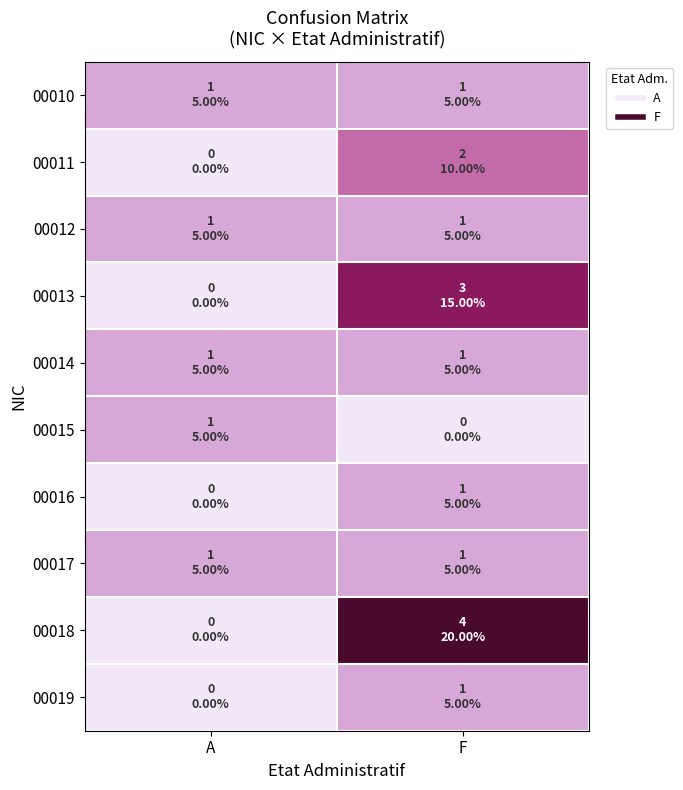

What is the difference between the highest and lowest values at A?

1